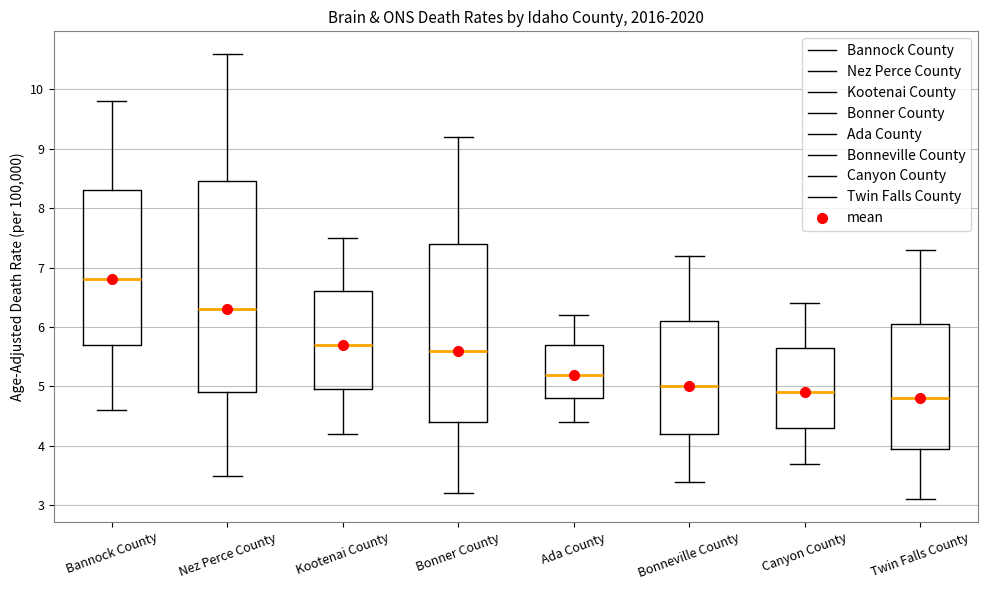

Which box's median line is the highest?

Bannock County